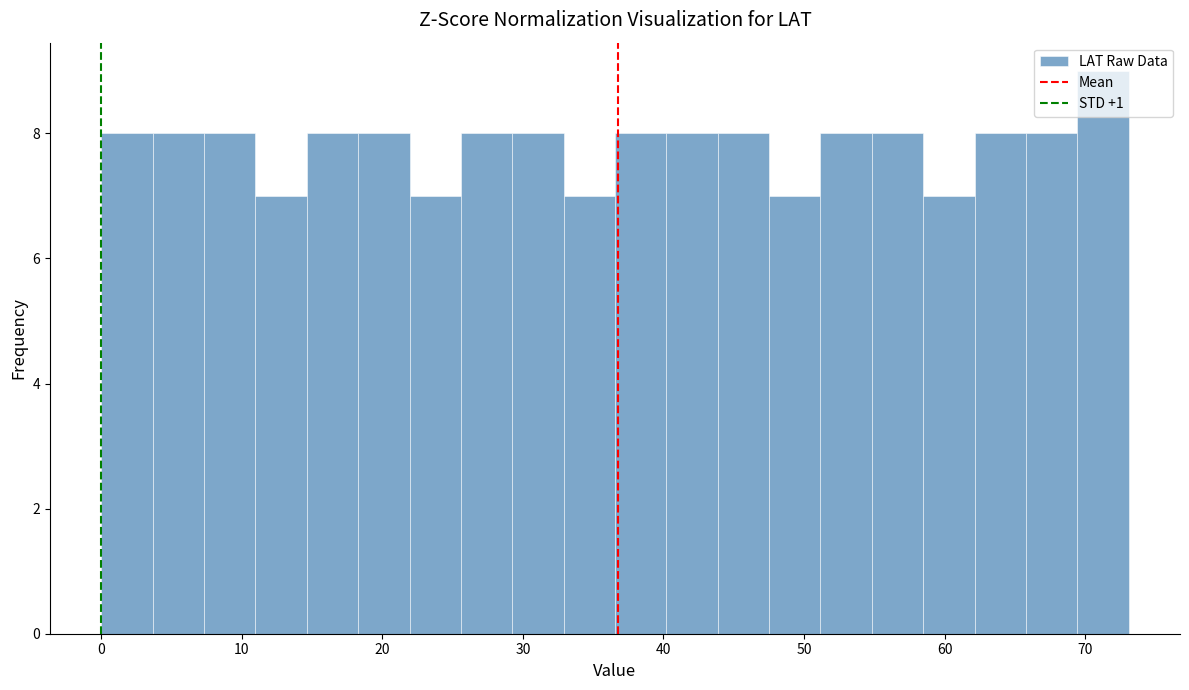

Read against the x-axis, roughly where is the centre of the tallest bar?

71